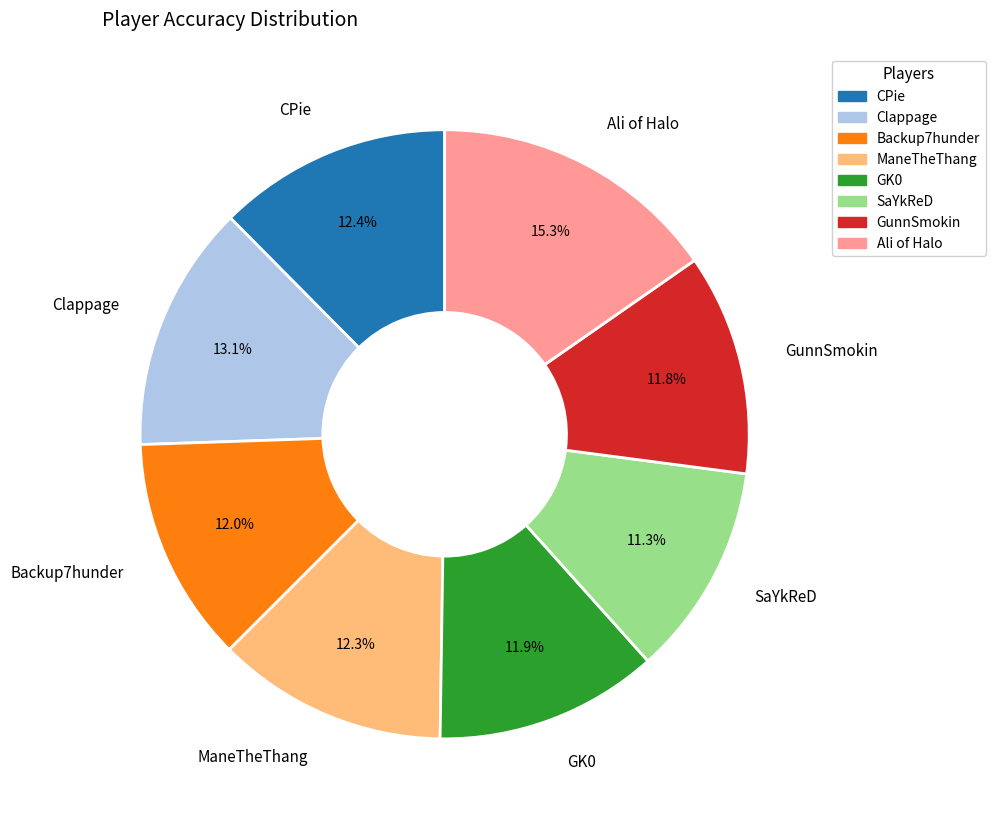

The CPie slice represents 19% of the pie. True or false?

False